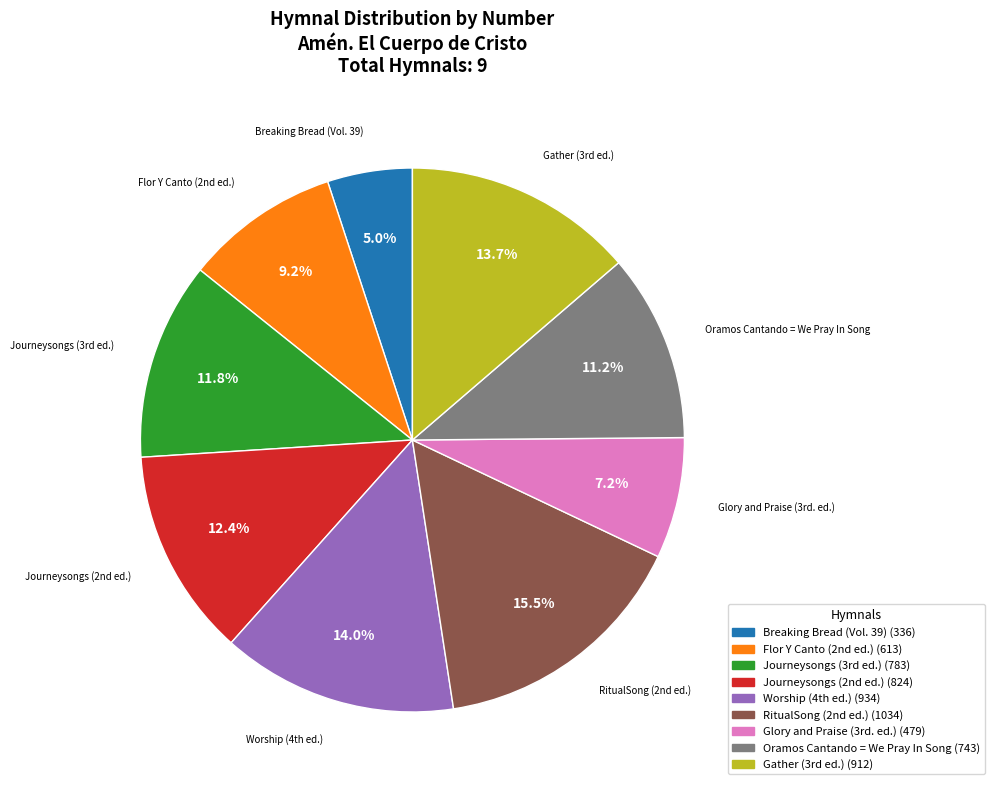

Count the number of slices in the pie.

9